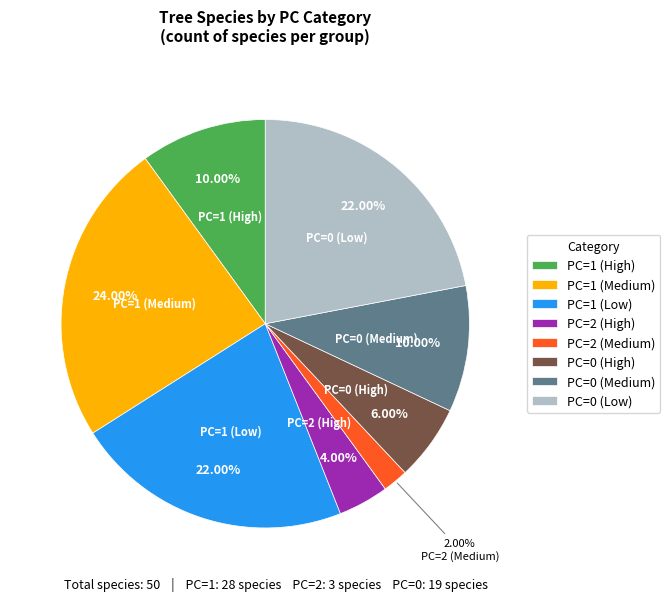

Approximately how many times larger is the value at PC=0 (High) compared to PC=0 (Medium)?

0.6